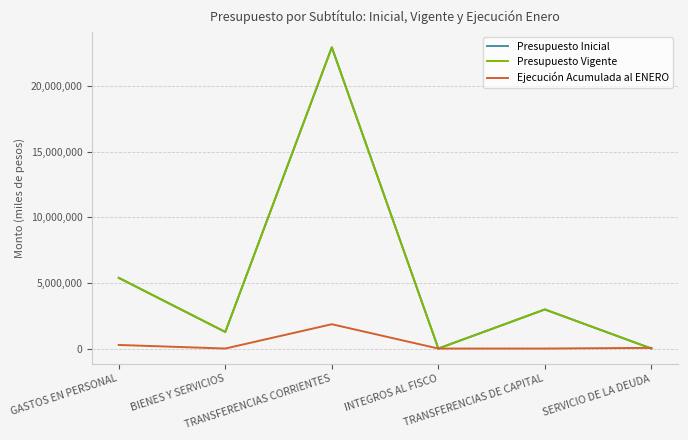

Does the chart display data point markers on the line(s)?

No